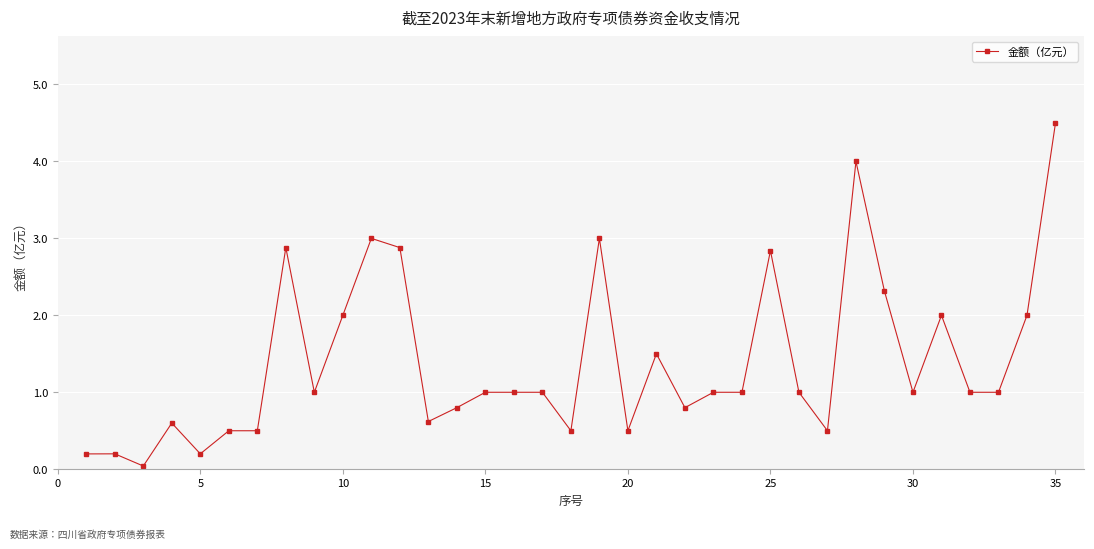

What is the average value?

1.4